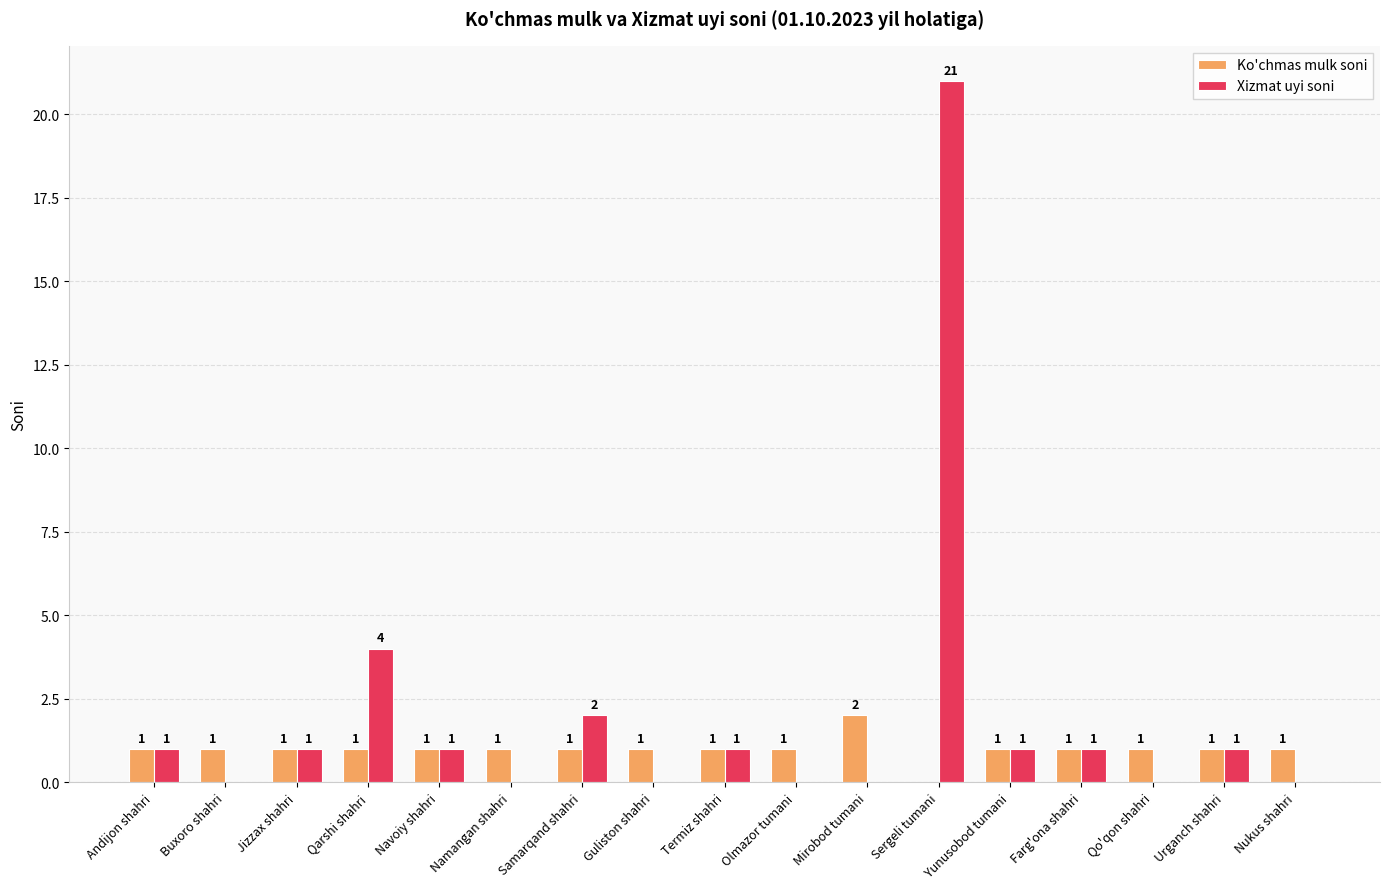

Which series changed the most between Termiz shahri and Qo'qon shahri?

Xizmat uyi soni